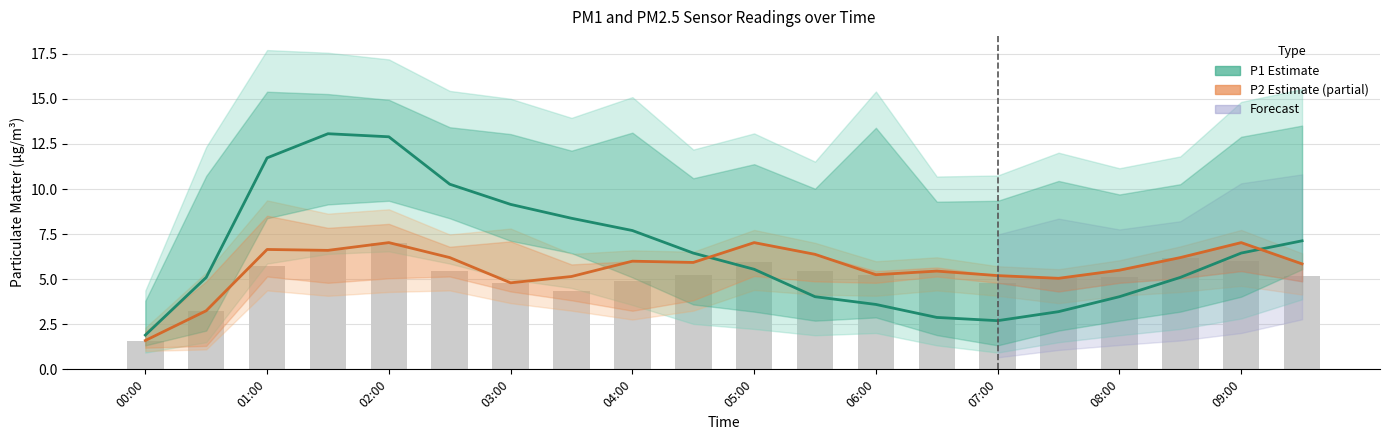

True or false: P2 (raw) has a value of 4.1 at 05:00.

False